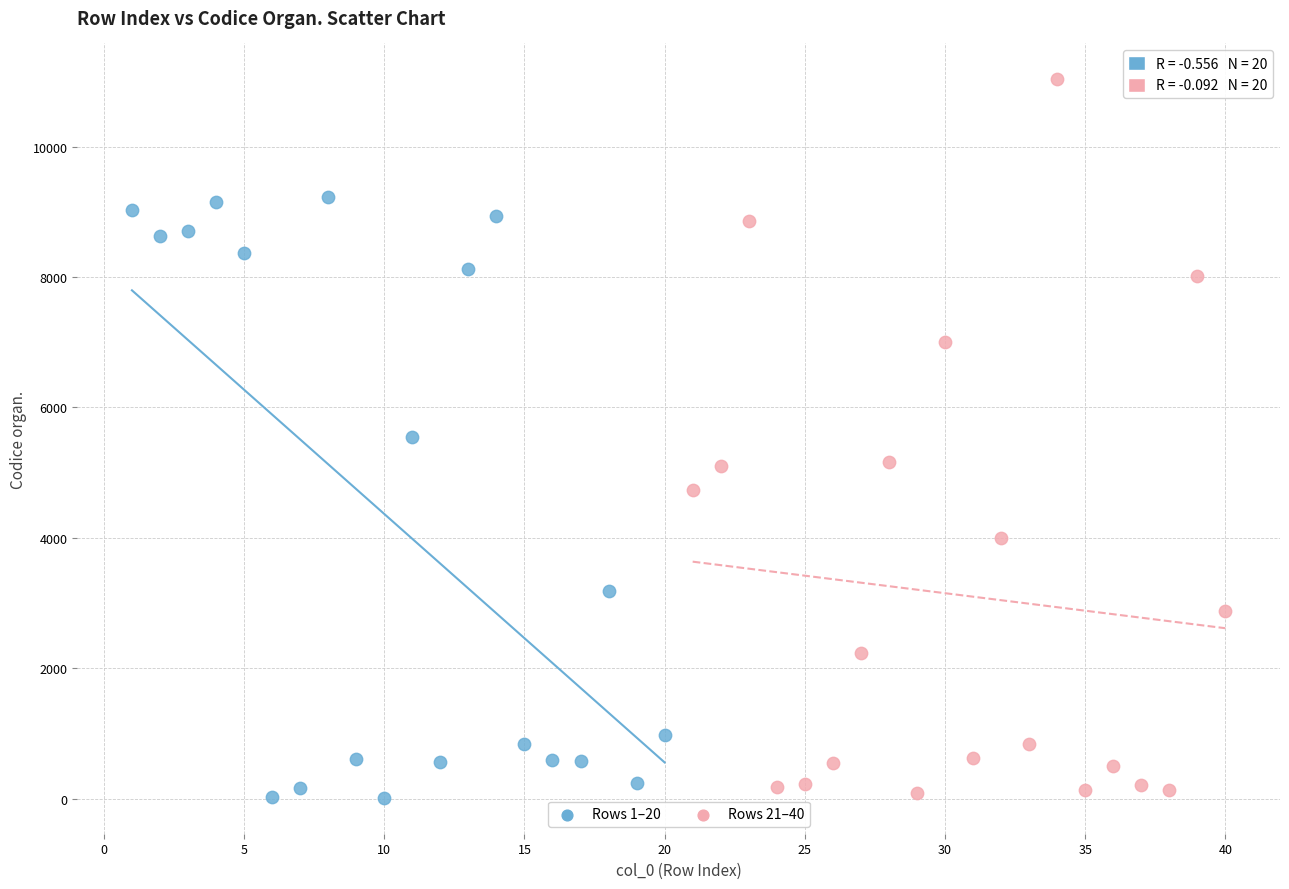

Which series has the widest spread of Y values?

Rows 21–40